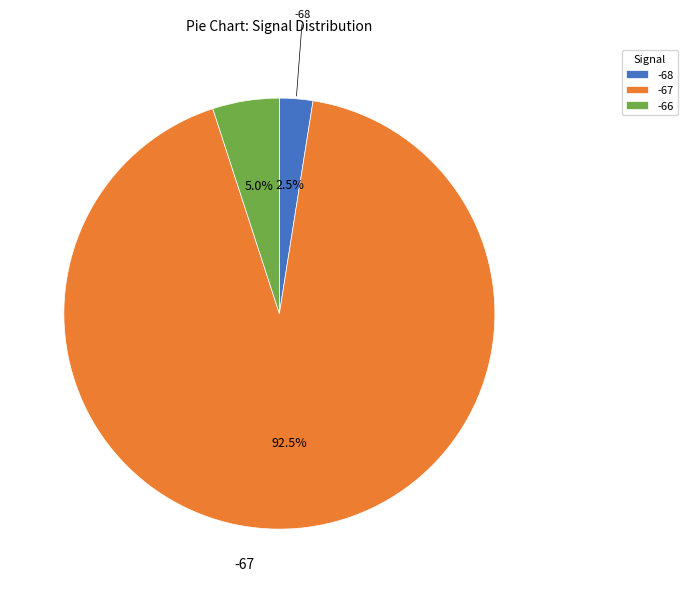

Which slice is the smallest?

-68